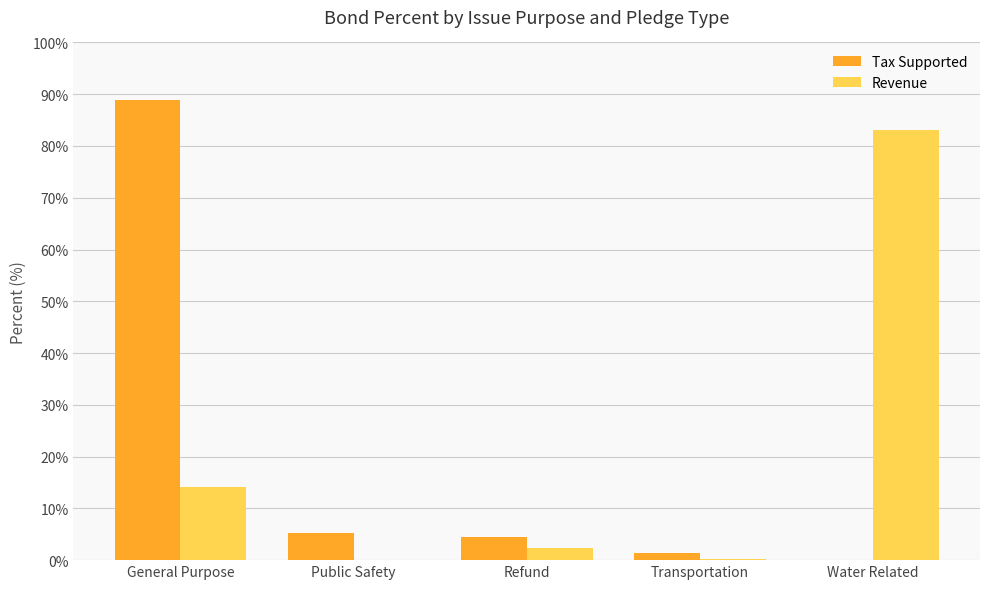

Are the bars horizontal?

No